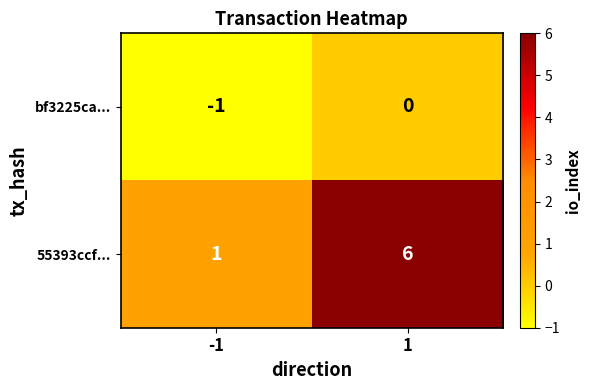

Is it true that 55393ccf... equals 1 at -1?

True